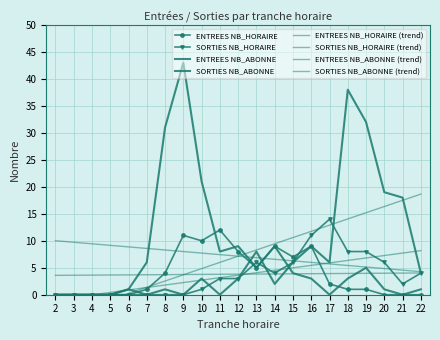

Reading left to right, what are all the values shown in this chart?

ENTREES NB_HORAIRE: 2=0	3=0	4=0	5=0	6=0	7=1	8=4	9=11	10=10	11=12	12=8	13=5	14=9	15=7	16=9	17=2	18=1	19=1	20=0	21=0	22=0
SORTIES NB_HORAIRE: 2=0	3=0	4=0	5=0	6=0	7=0	8=0	9=0	10=1	11=3	12=3	13=6	14=4	15=6	16=11	17=14	18=8	19=8	20=6	21=2	22=4
ENTREES NB_ABONNE: 2=0	3=0	4=0	5=0	6=1	7=6	8=31	9=43	10=21	11=8	12=9	13=5	14=9	15=4	16=3	17=0	18=3	19=5	20=1	21=0	22=1
SORTIES NB_ABONNE: 2=0	3=0	4=0	5=0	6=1	7=0	8=1	9=0	10=3	11=0	12=3	13=8	14=2	15=6	16=9	17=6	18=38	19=32	20=19	21=18	22=4